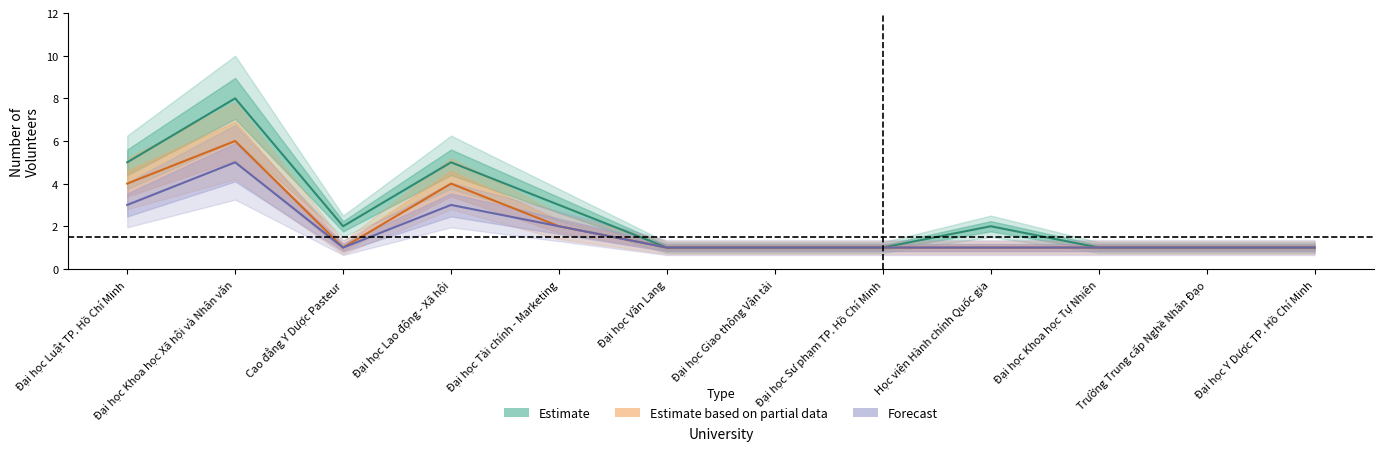

True or false: Forecast has more than 0 interior local peaks.

True